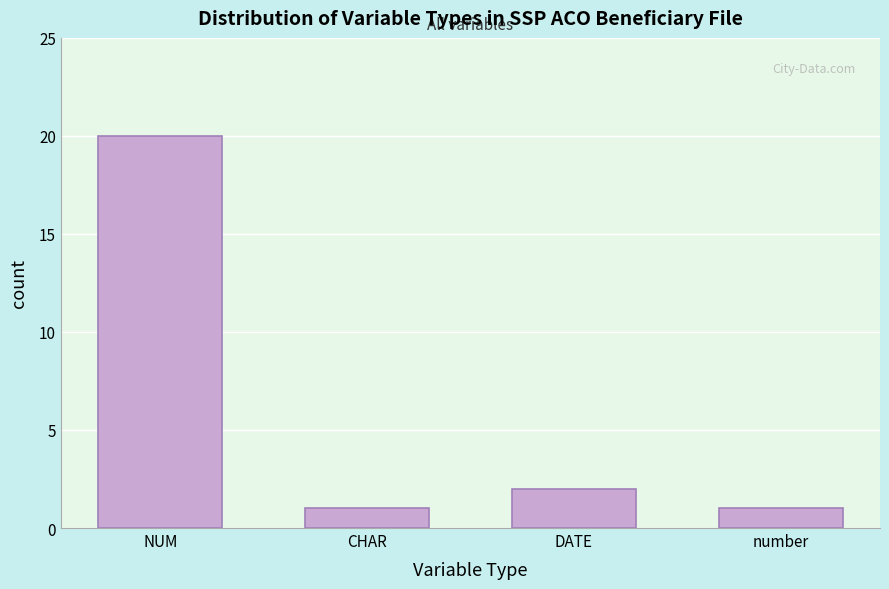

Reading left to right, transcribe all the data shown in this chart.

20	1	2	1